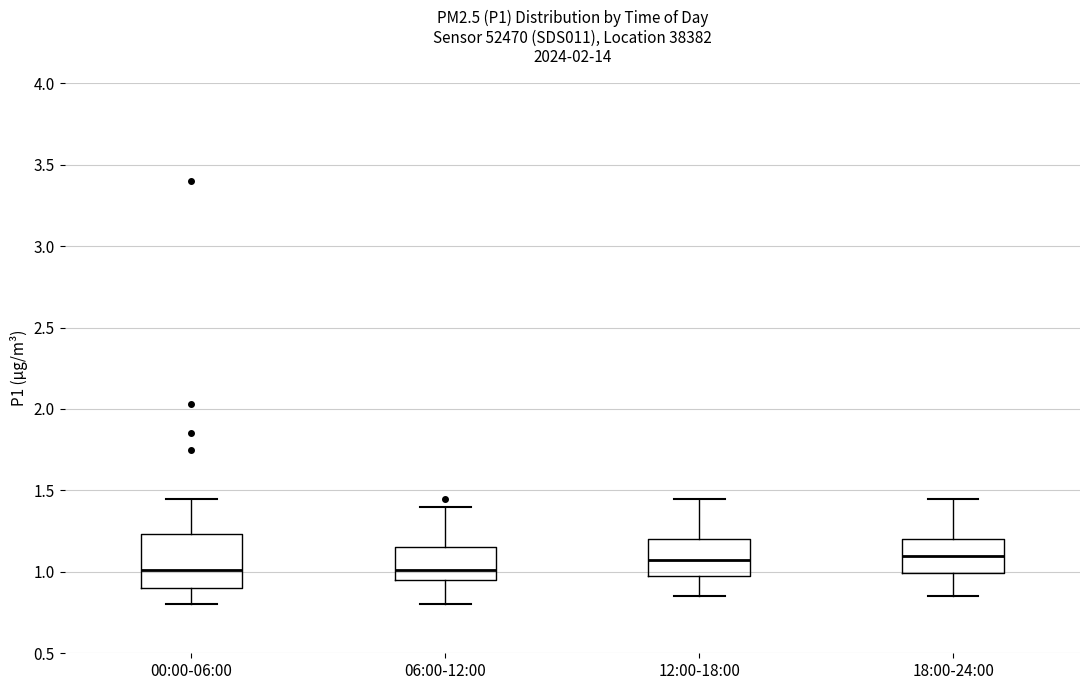

Reading left to right, transcribe this box plot: for each box, give where its median line is, the range the box spans, and where its two whiskers end, as read against the y-axis. The values are not printed on the chart, so give them approximately, as read against the axis.

00:00-06:00: median 1.00, box 0.90 to 1.25, whiskers 0.80 to 1.45
06:00-12:00: median 1.00, box 0.95 to 1.15, whiskers 0.80 to 1.40
12:00-18:00: median 1.10, box 0.95 to 1.20, whiskers 0.85 to 1.45
18:00-24:00: median 1.10, box 1.00 to 1.20, whiskers 0.85 to 1.45